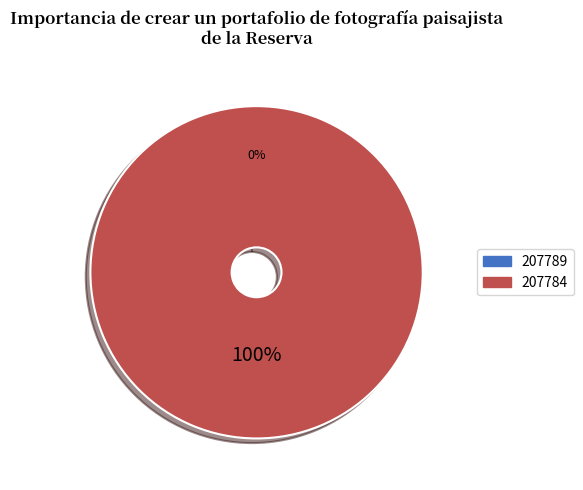

Is it true that 207789 is 0% of the pie?

True